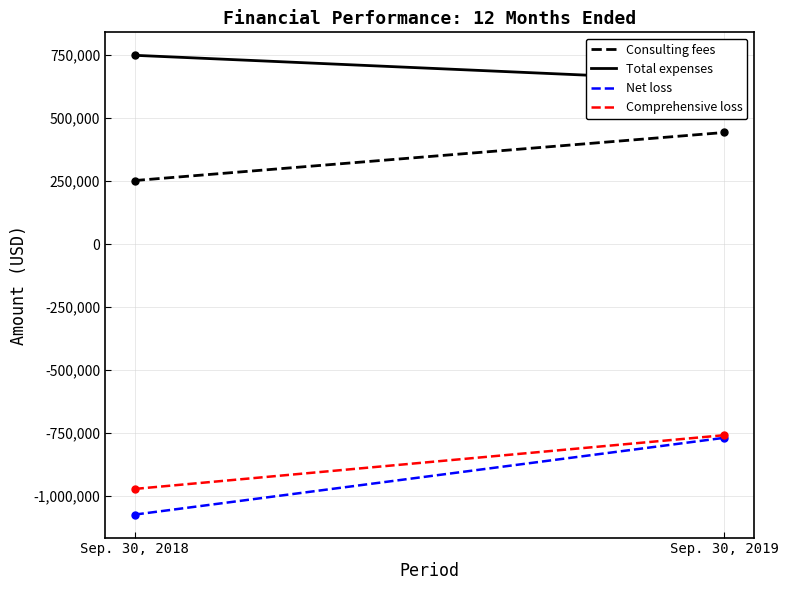

At Sep. 30, 2018, list the series in order from largest to smallest.

Total expenses, Consulting fees, Comprehensive loss, Net loss